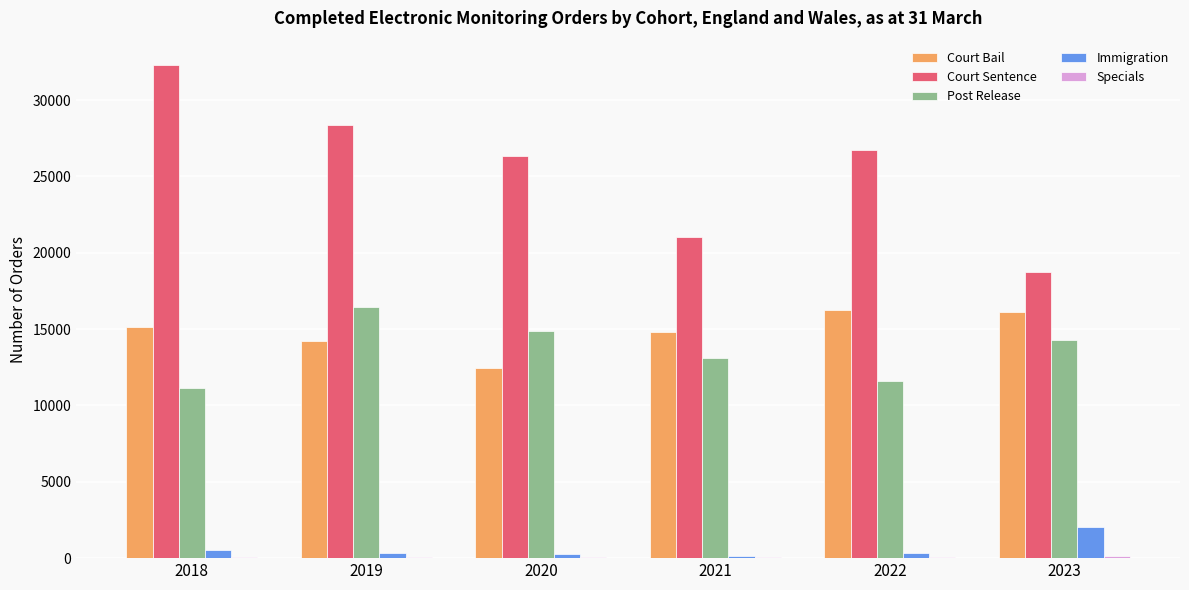

What is the sum of the Court Sentence values at 2022 and 2023?

45419